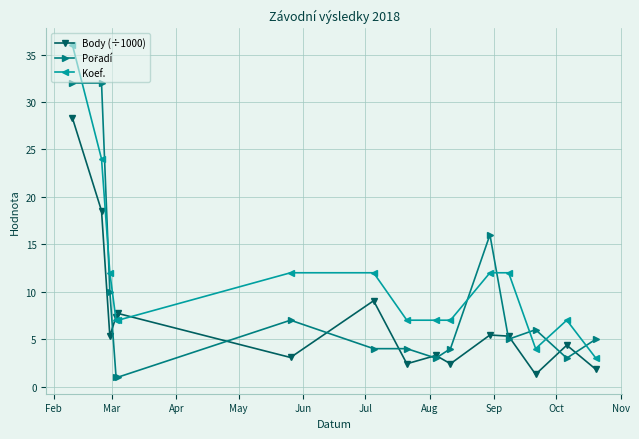

How many data points does each series have?

15